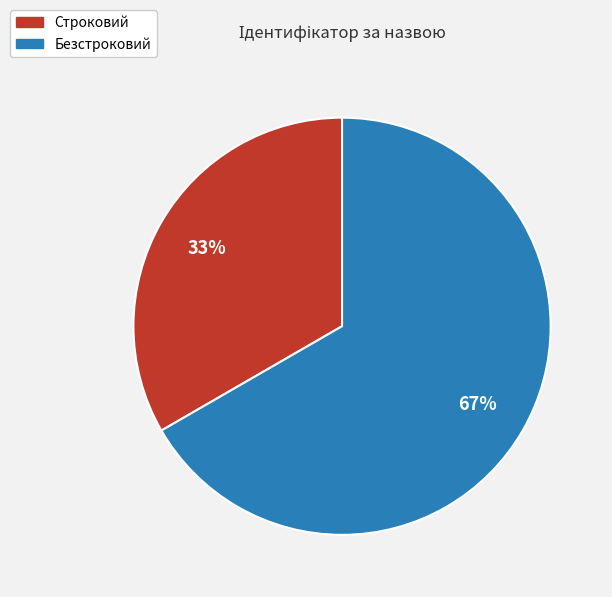

Which category has the biggest portion of the pie?

Безстроковий